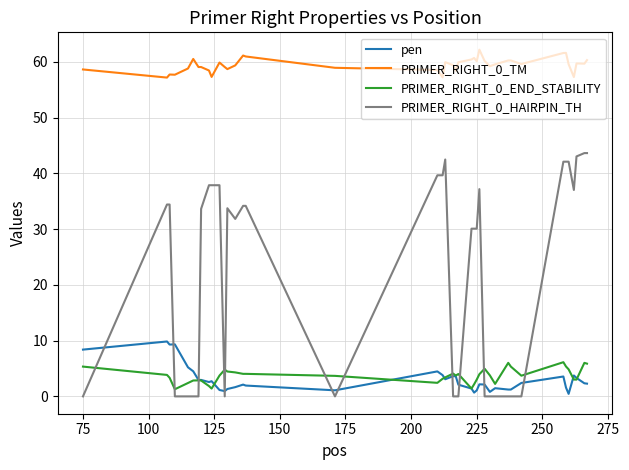

What are all the series names shown in the legend?

pen, PRIMER_RIGHT_0_TM, PRIMER_RIGHT_0_END_STABILITY, PRIMER_RIGHT_0_HAIRPIN_TH